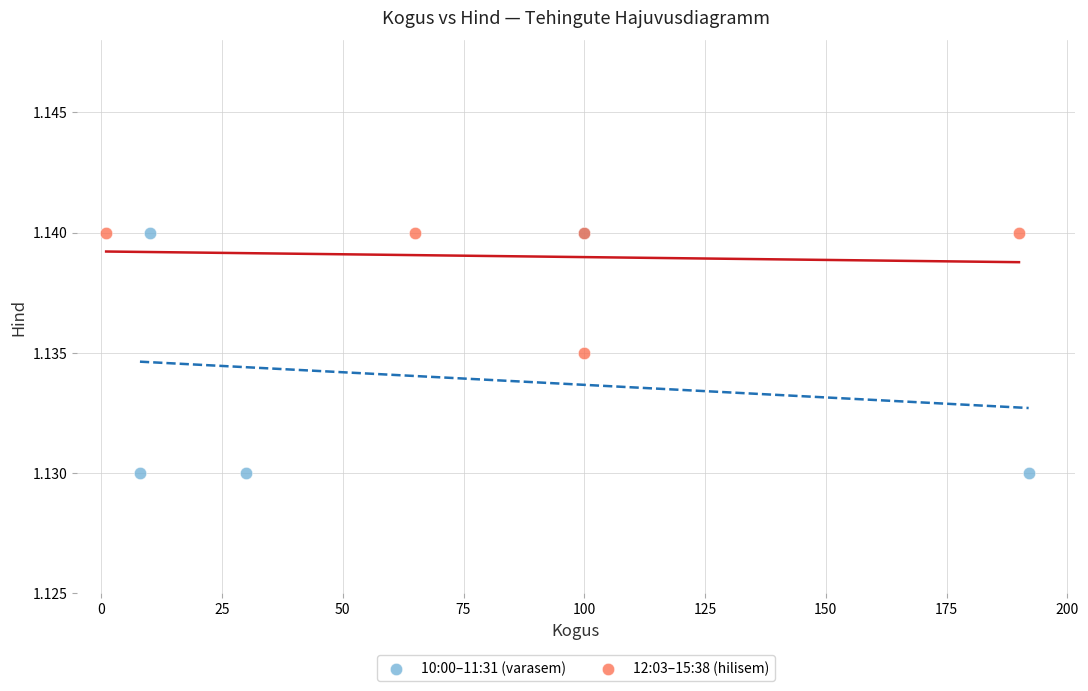

Which series contains the lowest Y value?

10:00–11:31 (varasem)